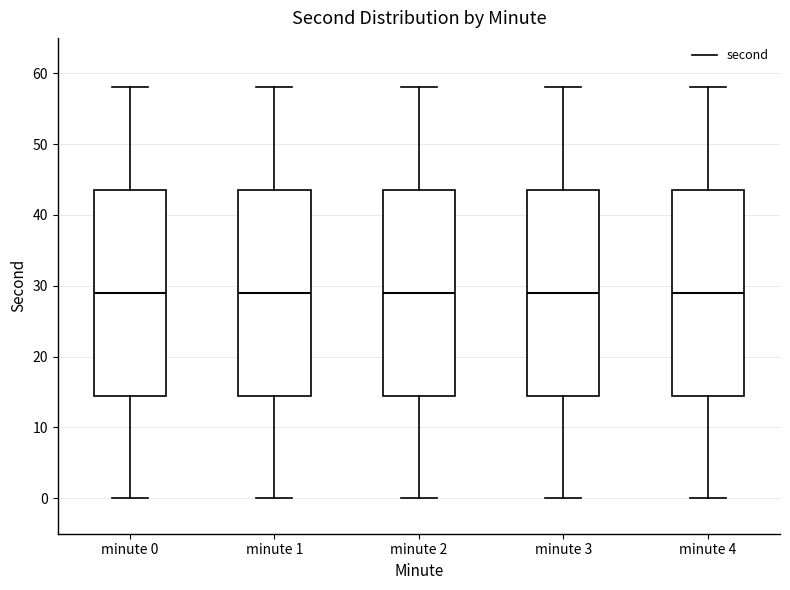

Reading left to right, read every box against the y-axis: the position of its median line, the range the box covers, and the ends of its whiskers. The values are not printed on the chart, so give them approximately, as read against the axis.

minute 0: median 29, box 15 to 44, whiskers 0 to 58
minute 1: median 29, box 15 to 44, whiskers 0 to 58
minute 2: median 29, box 15 to 44, whiskers 0 to 58
minute 3: median 29, box 15 to 44, whiskers 0 to 58
minute 4: median 29, box 15 to 44, whiskers 0 to 58